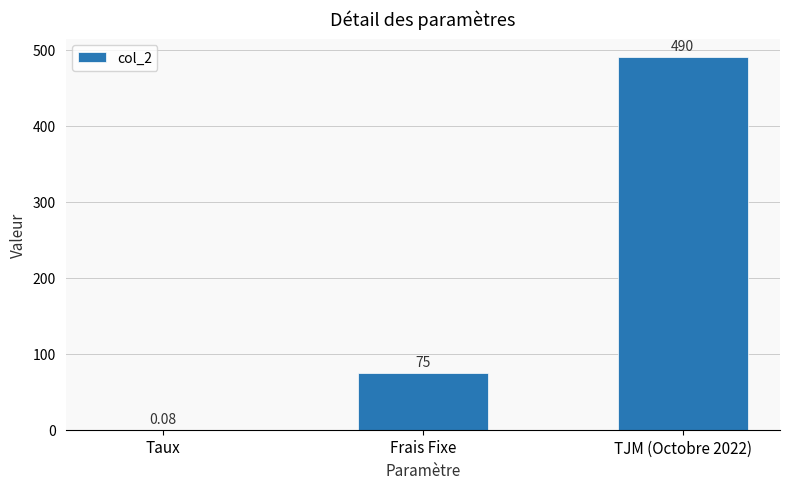

What is the change in value from Frais Fixe to TJM (Octobre 2022)?

+415.0